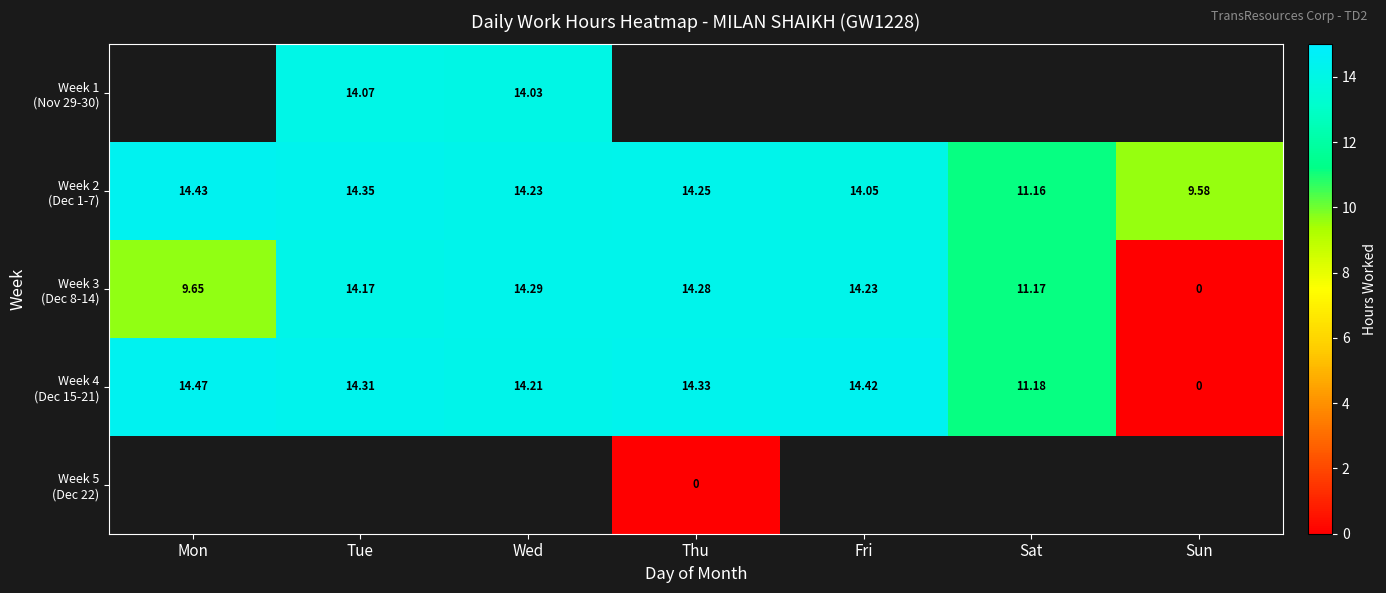

Count the number of data series in this chart.

5